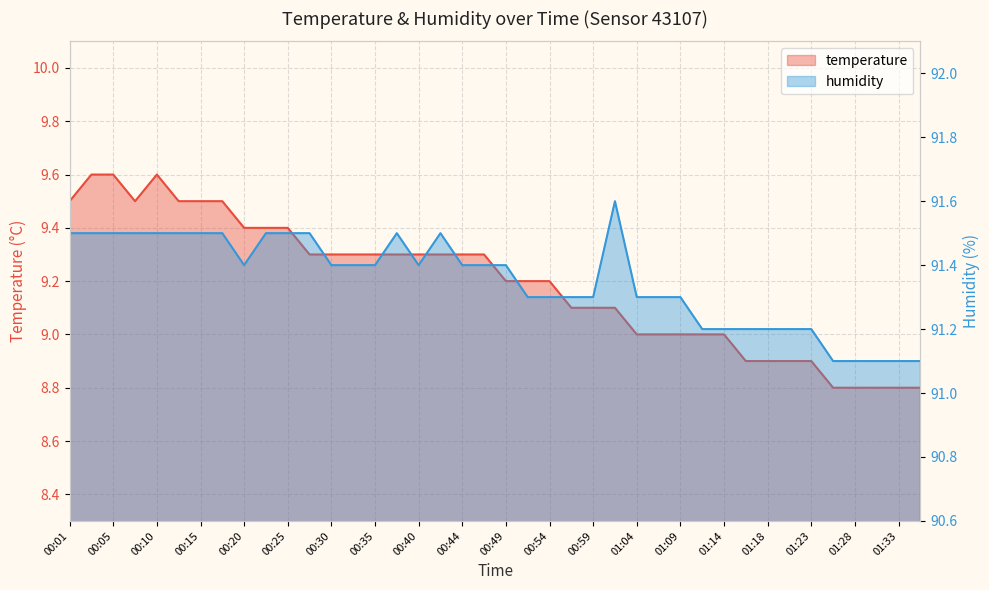

How many categories are shown in the chart?

40